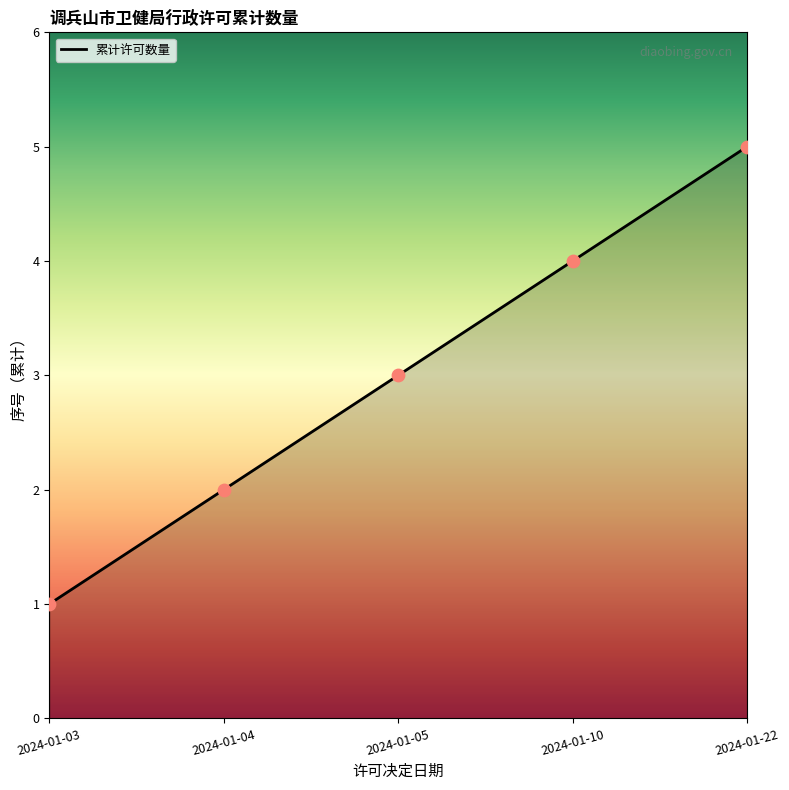

Which has a higher value, 2024-01-05 or 2024-01-10?

2024-01-10